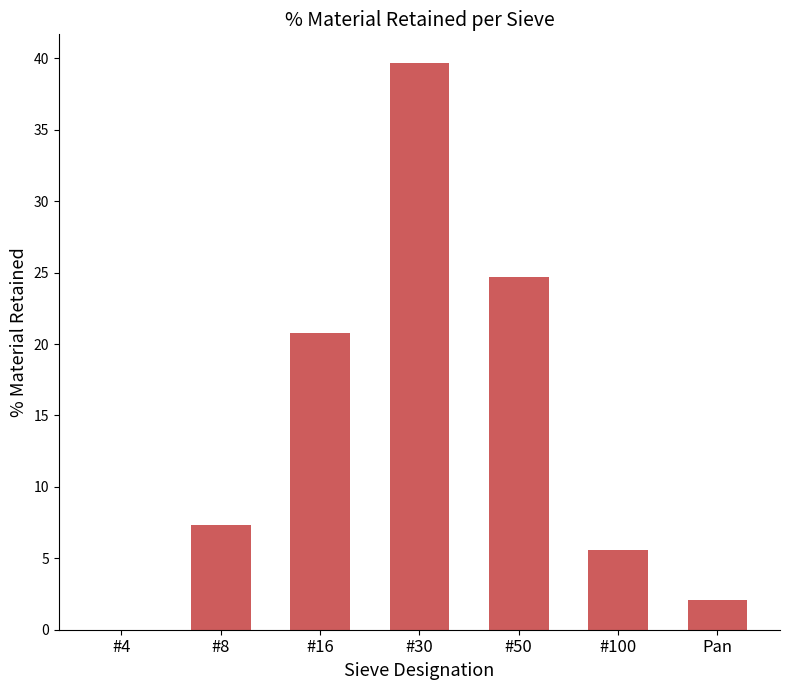

The chart shows a value of -21.3 at #4. True or false?

False